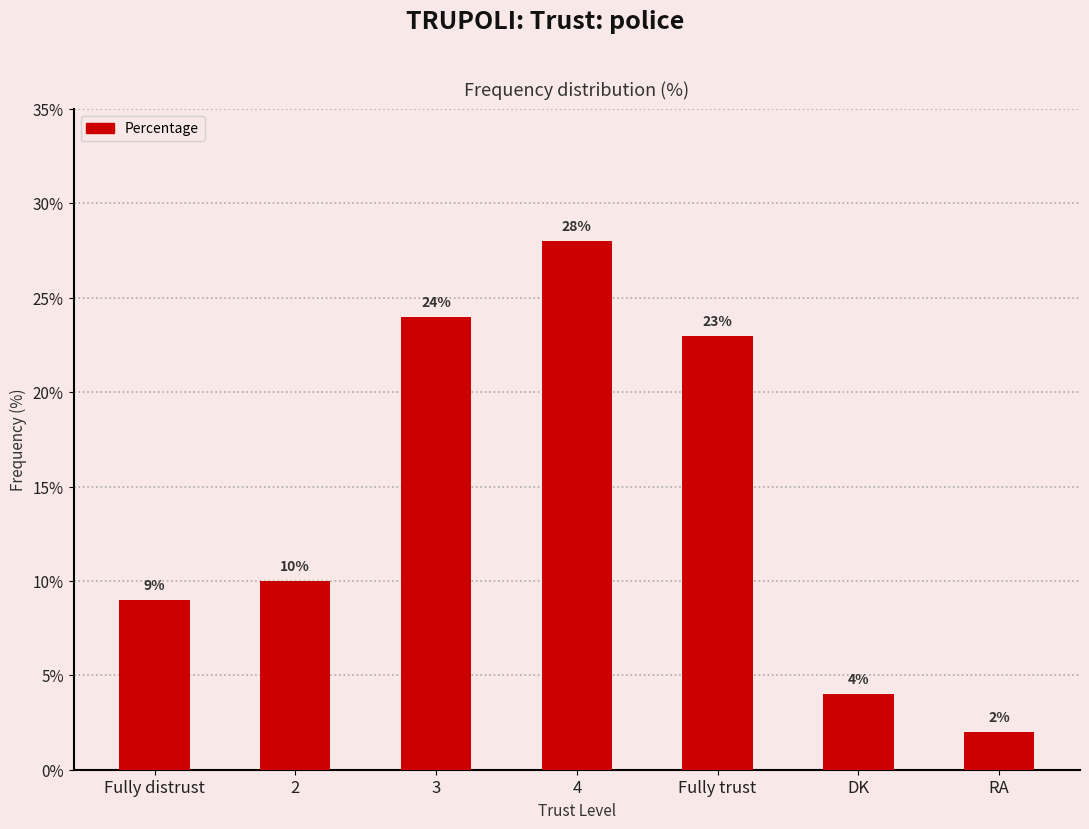

Does the chart contain stacked bars?

No